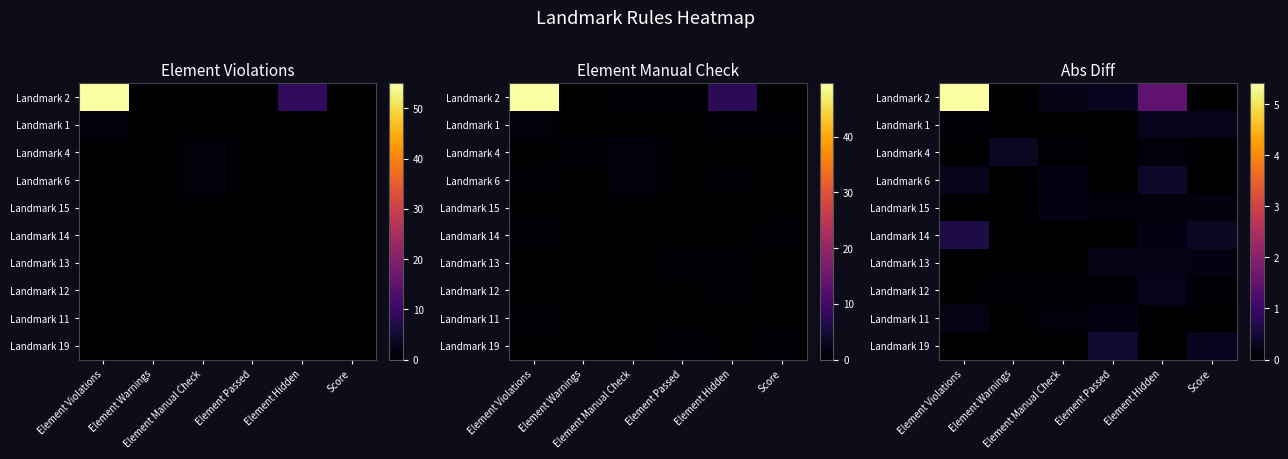

List the series in order of their peak value, lowest first.

Landmark 15, Landmark 11, Landmark 13, Landmark 12, Landmark 1, Landmark 4, Landmark 6, Landmark 19, Landmark 14, Landmark 2